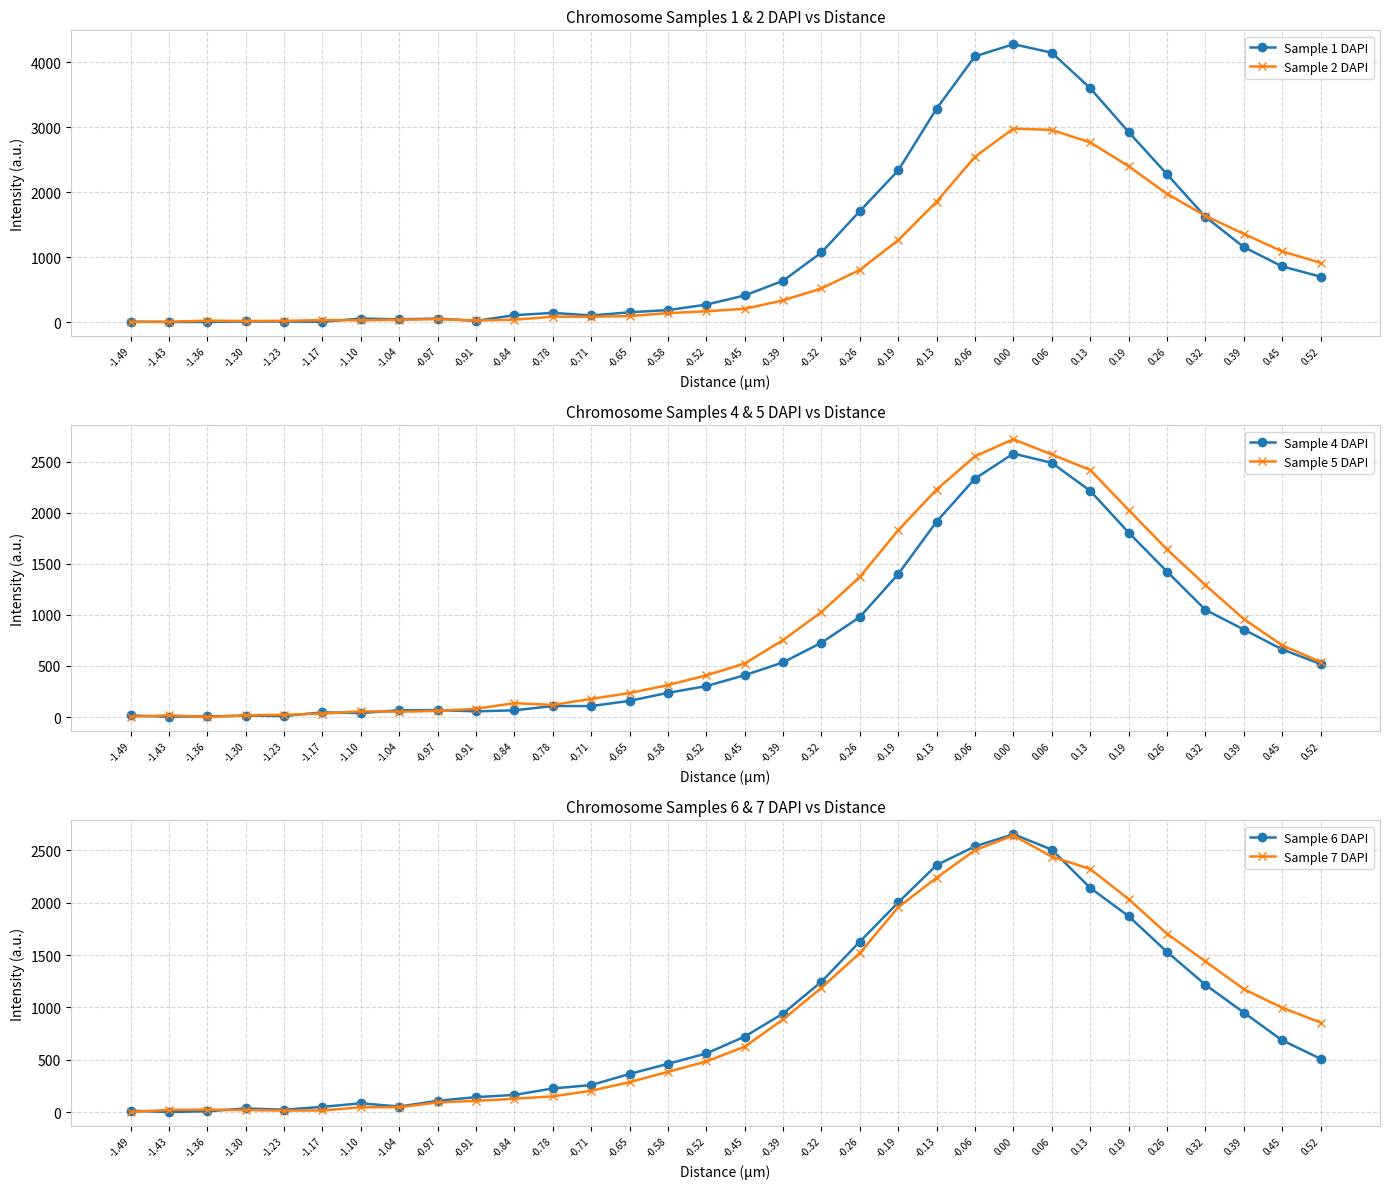

How many lines are shown in the chart?

6